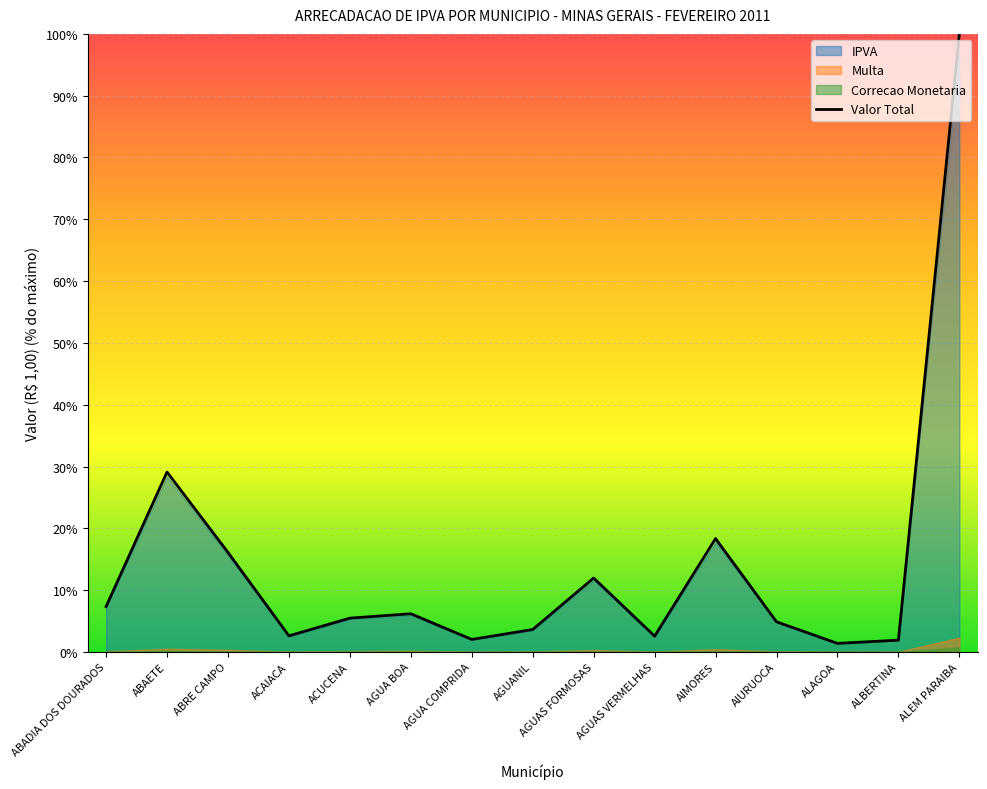

List the labels in order of value, largest first.

ALEM PARAIBA, ABAETE, AIMORES, ABRE CAMPO, AGUAS FORMOSAS, ABADIA DOS DOURADOS, AGUA BOA, ACUCENA, AIURUOCA, AGUANIL, ACAIACA, AGUAS VERMELHAS, AGUA COMPRIDA, ALBERTINA, ALAGOA